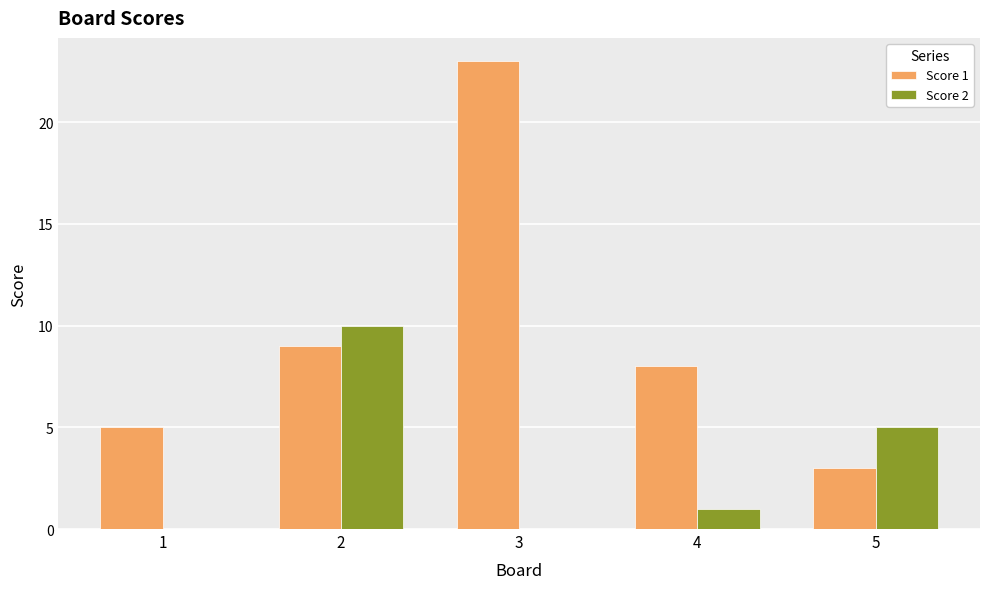

The Score 1 series shows 6 at 2. True or false?

False